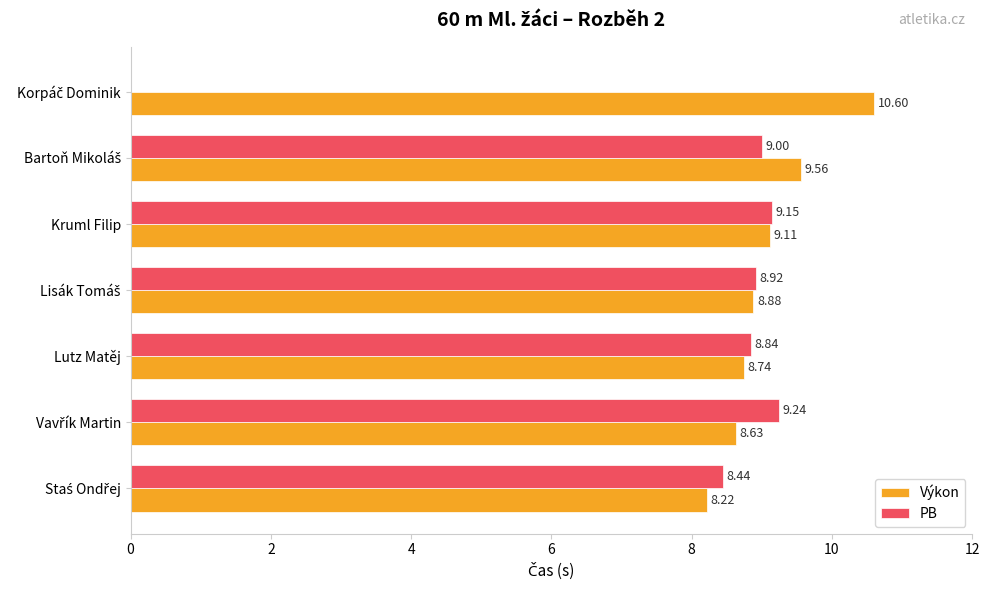

Which series has the largest total across all categories?

Výkon